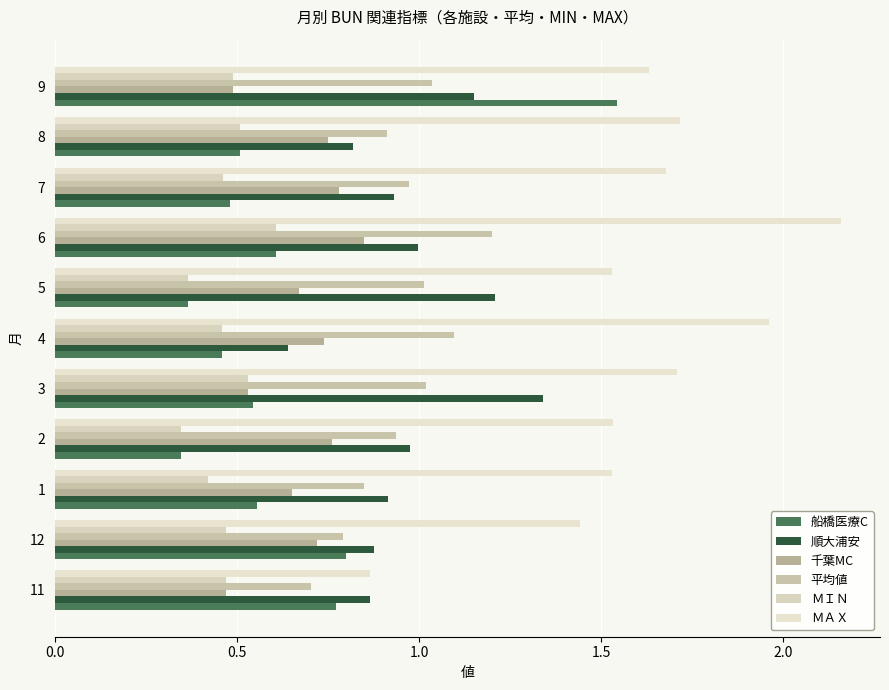

How many distinct data groups are displayed?

6